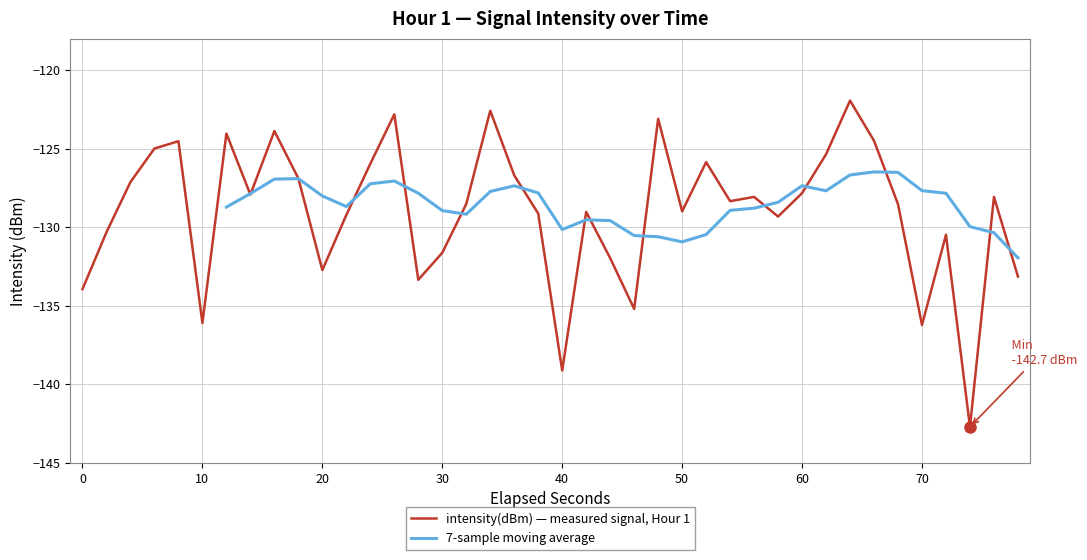

The intensity(dBm) — measured signal, Hour 1 series shows -61.6 at 10. True or false?

False